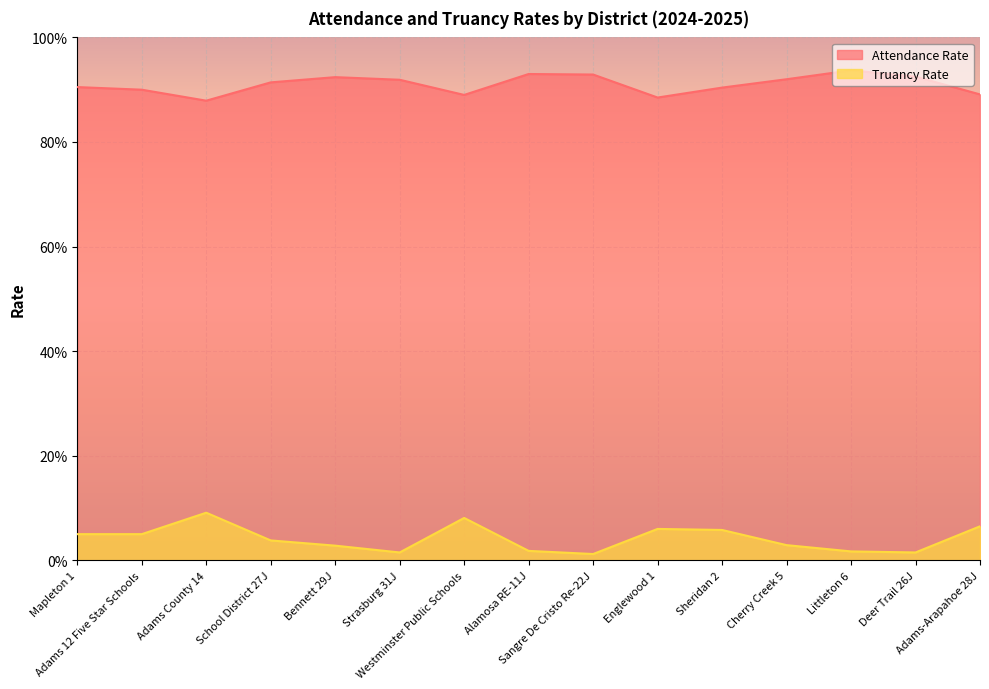

True or false: Truancy Rate has a value of 0.1 at Adams 12 Five Star Schools.

True